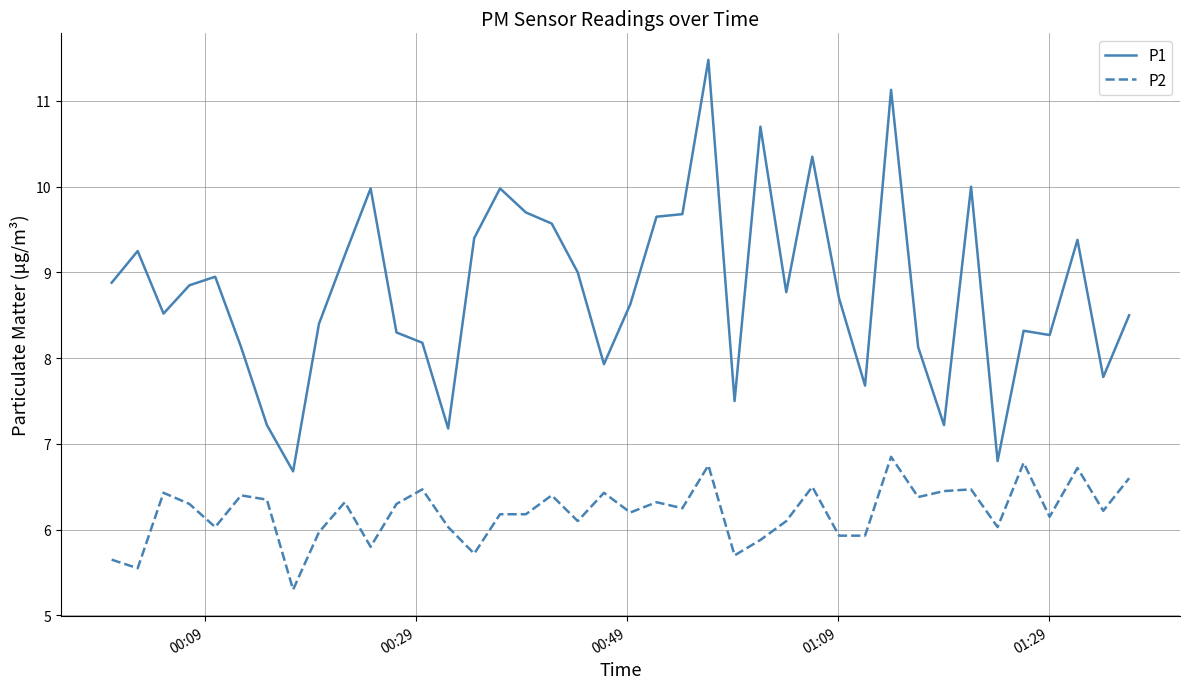

True or false: P2 and P1 intersect in this chart.

False